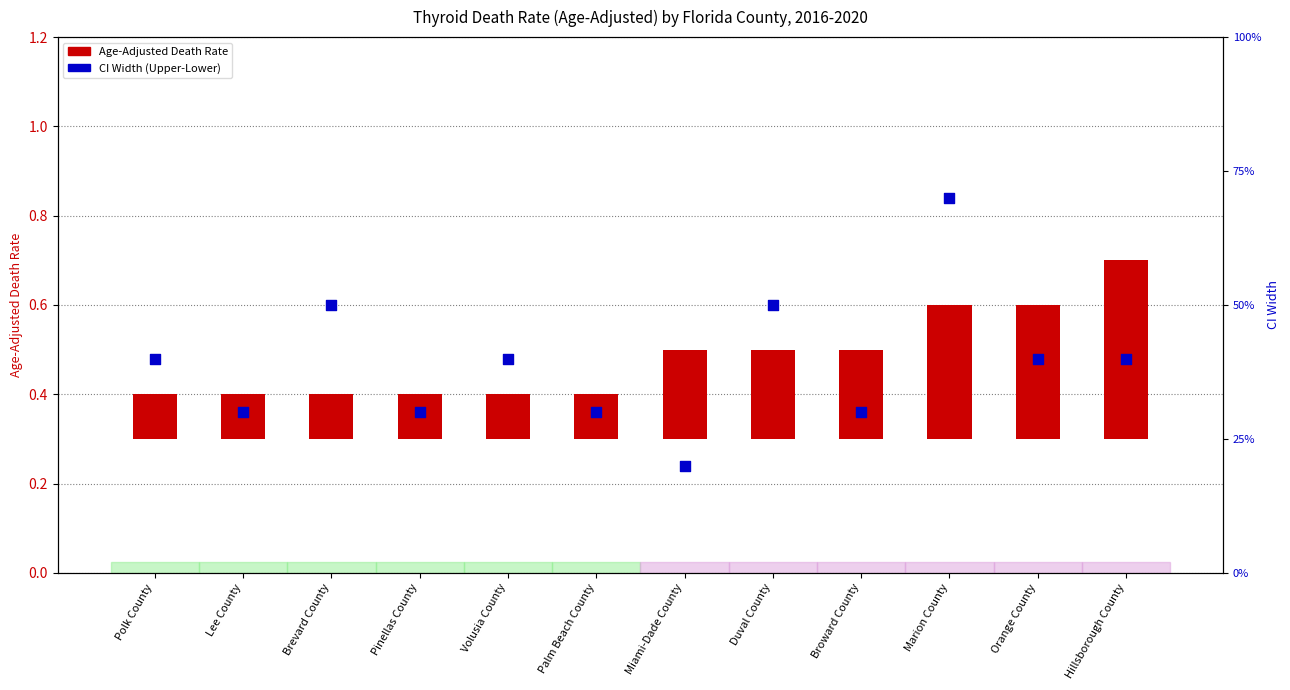

Which series contains the highest Y value?

CI Width (Upper-Lower)